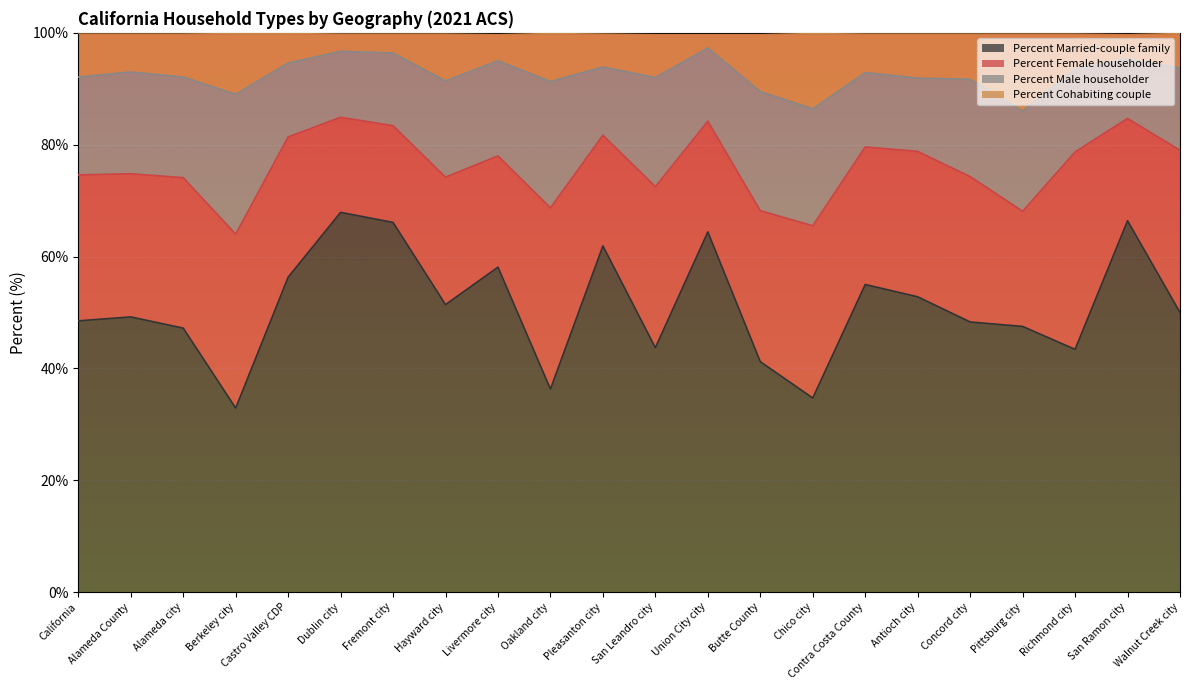

What is the total value across all series at Hayward city?

100.0